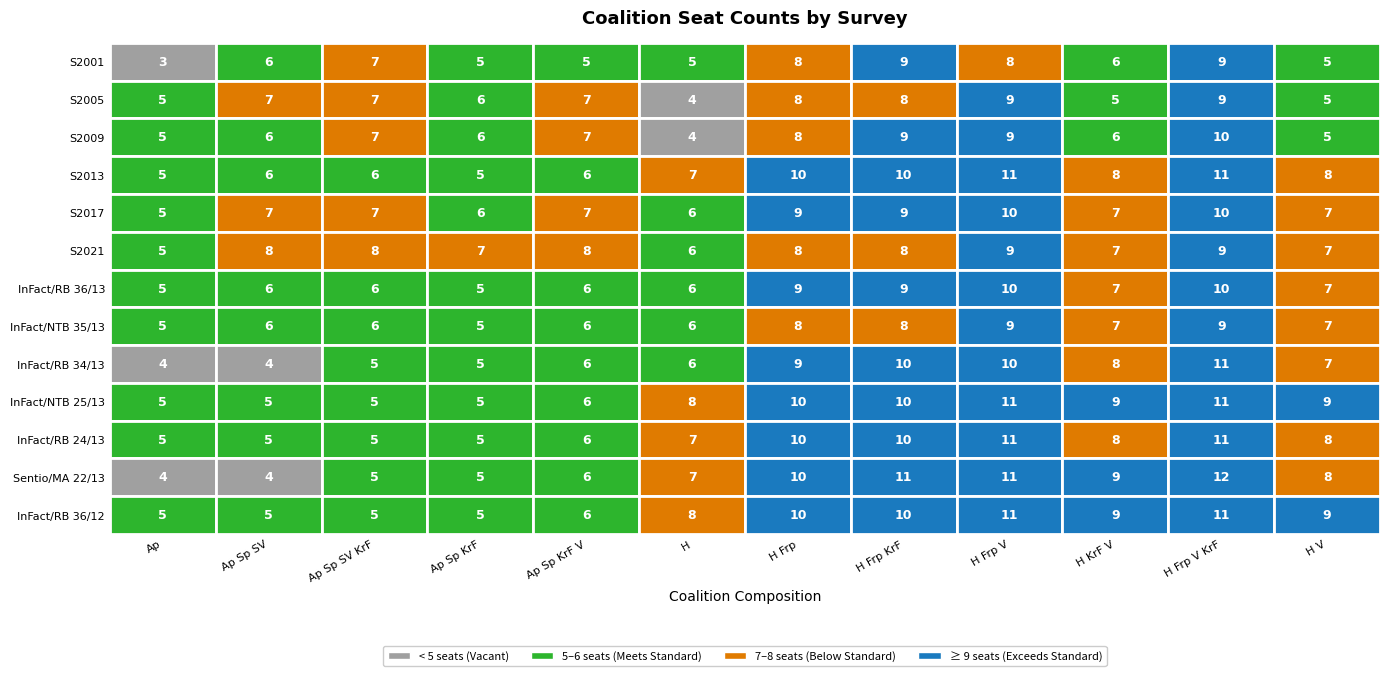

Is the value of InFact/RB 36/12 at 0 greater than the value of Sentio/MA 22/13 at 8?

No